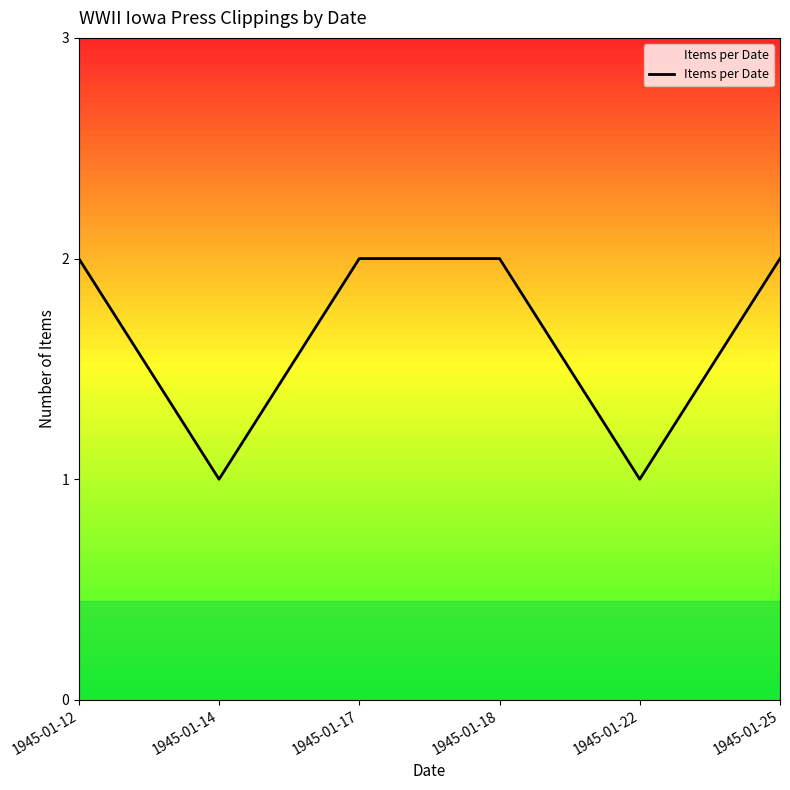

Where is the first local minimum?

1945-01-14